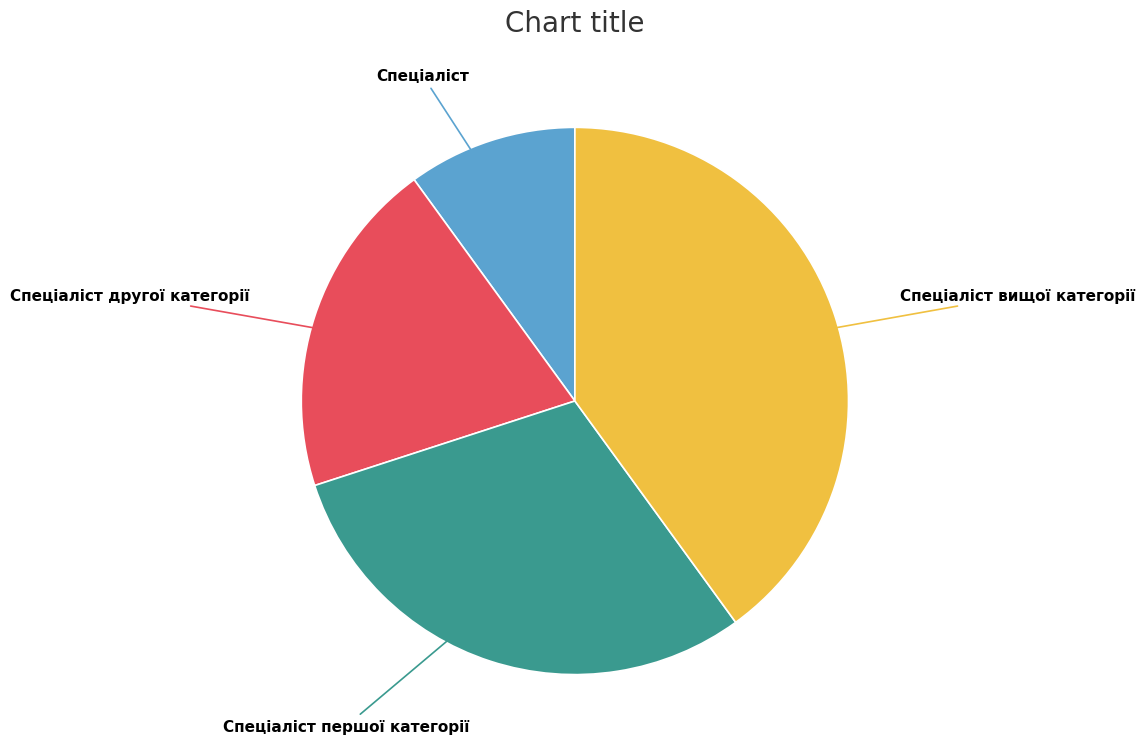

Does any single category account for the majority?

No